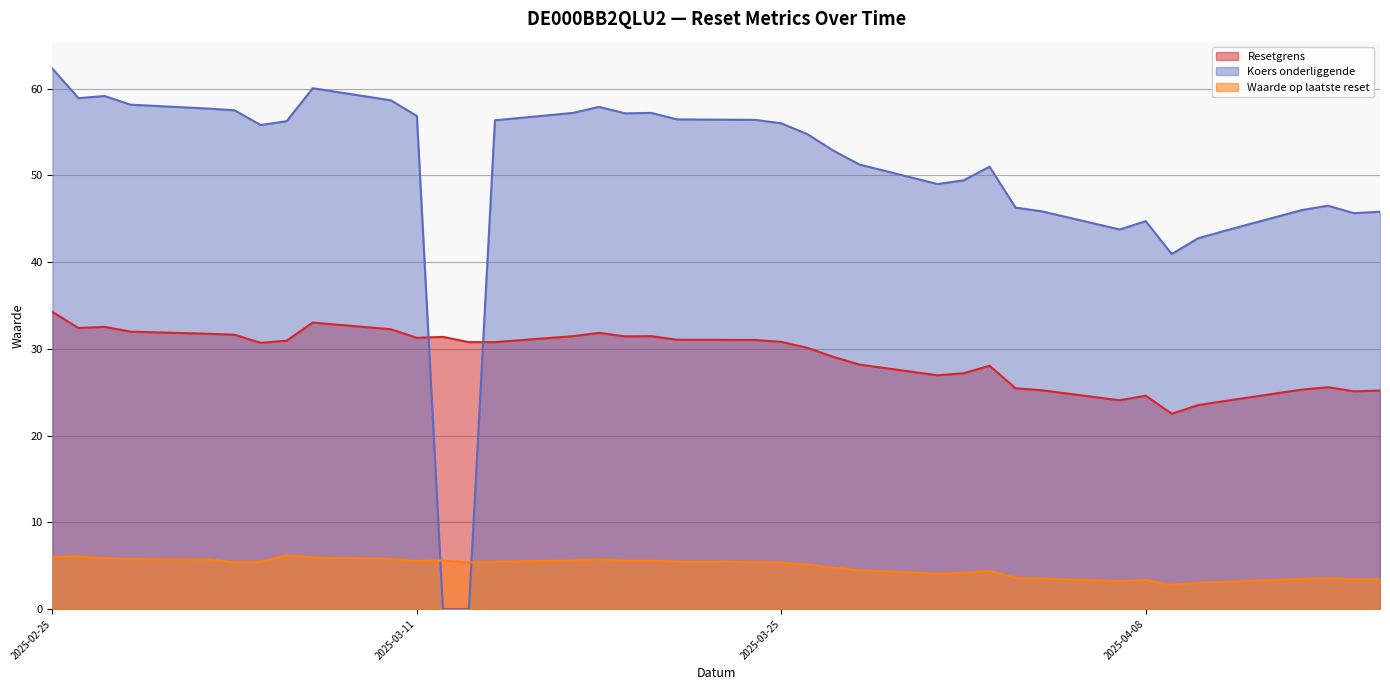

How many data points in Waarde op laatste reset are less than 5?

16